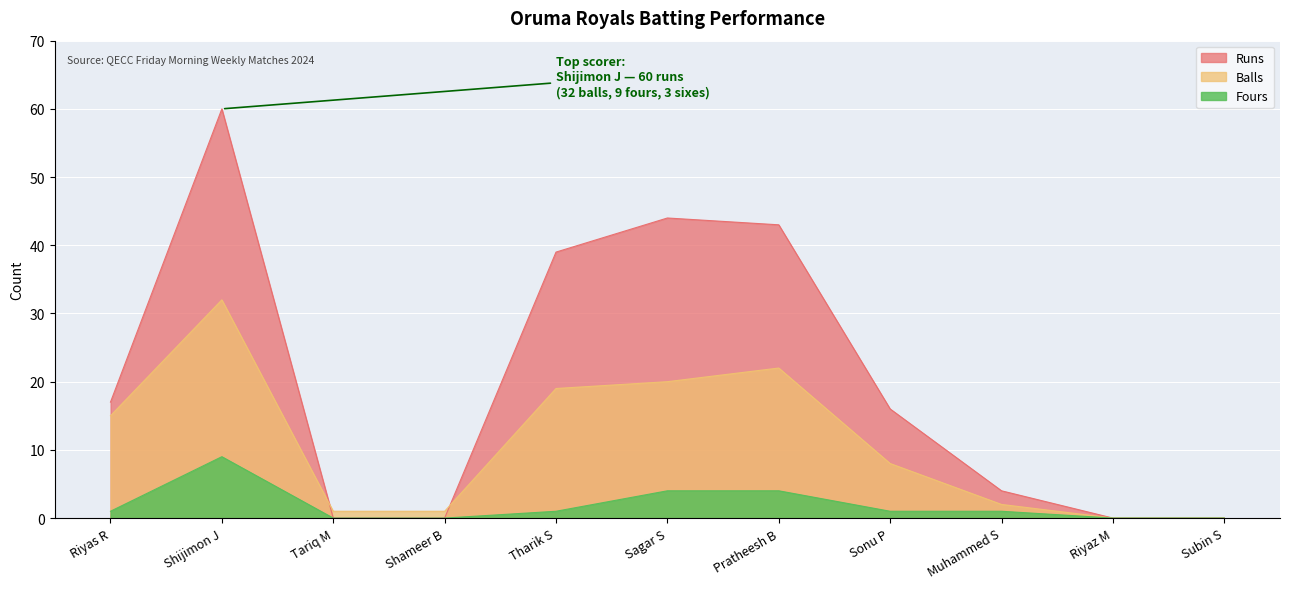

What is the sum of all Fours values?

21